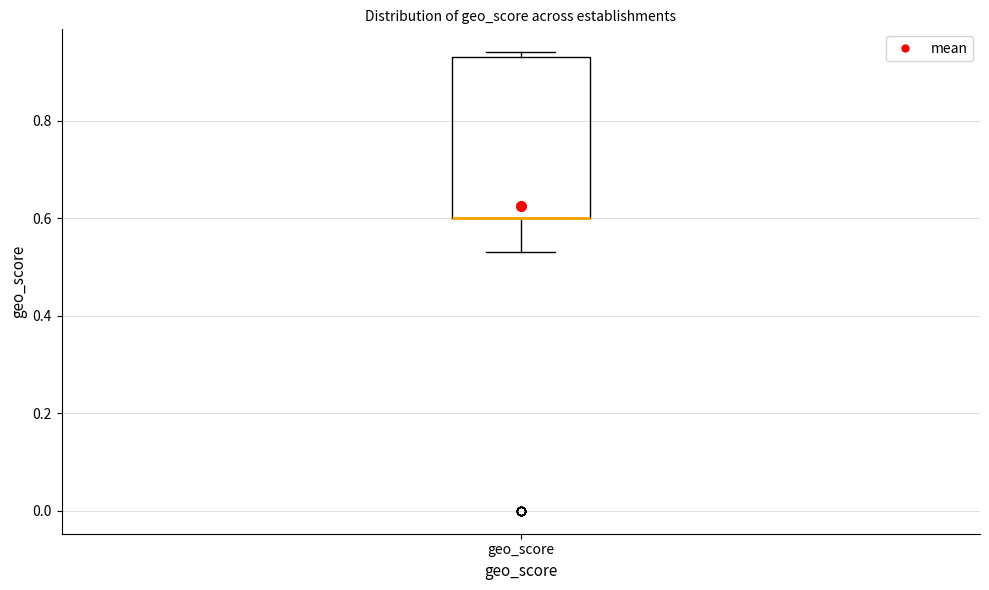

Read this box plot against the y-axis: the position of the median line, the range covered by the box, and the ends of both whiskers. The values are not printed on the chart, so give them approximately, as read against the axis.

median 0.60 (drawn on the box's lower edge), box 0.60 to 0.94, whiskers 0.54 to 0.94 (just above the box's upper edge)